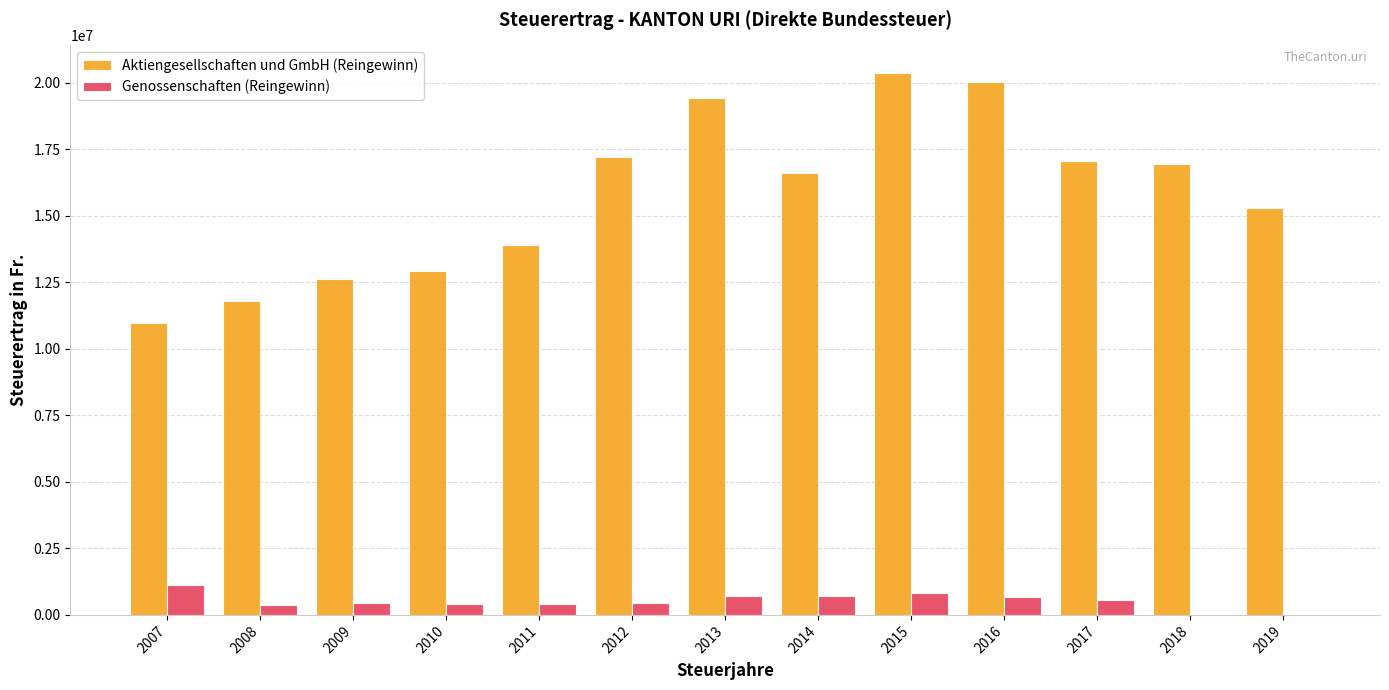

Which series has the largest total across all categories?

Aktiengesellschaften und GmbH (Reingewinn)